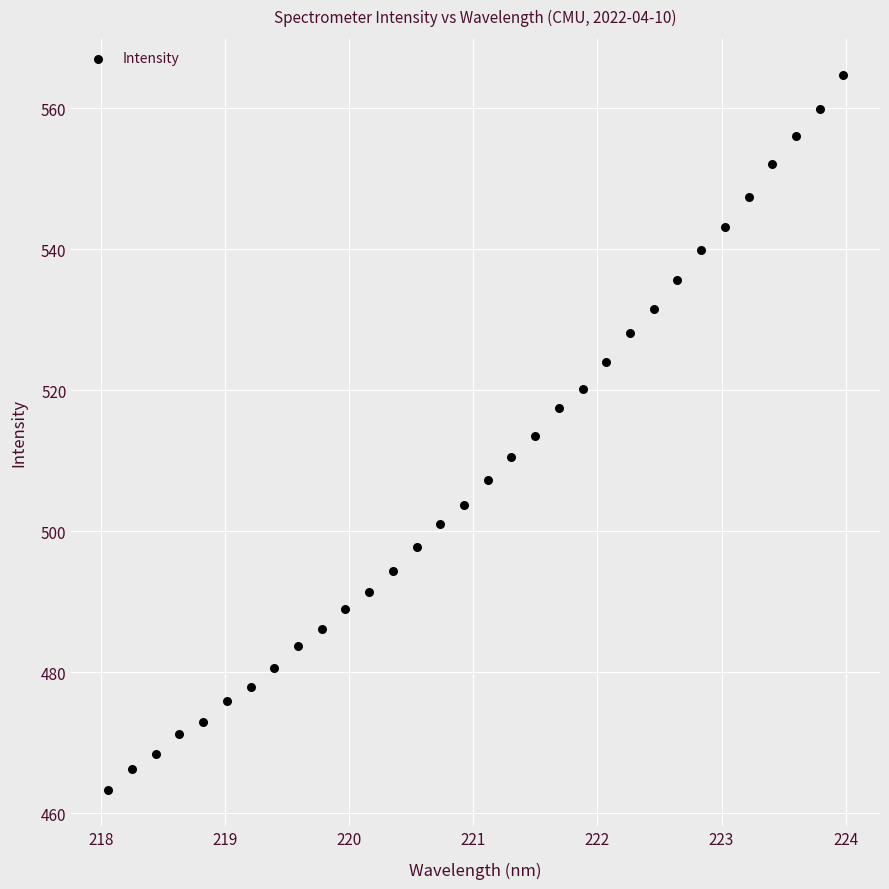

What is the range of Y values (max minus min)?

101.5